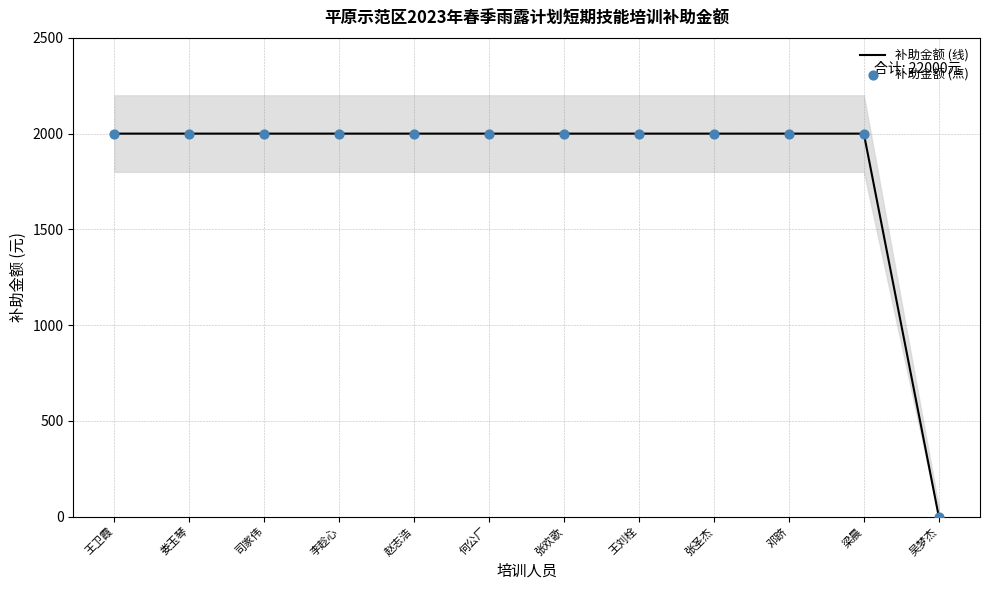

Which series has the largest total across all categories?

补助金额 (线)